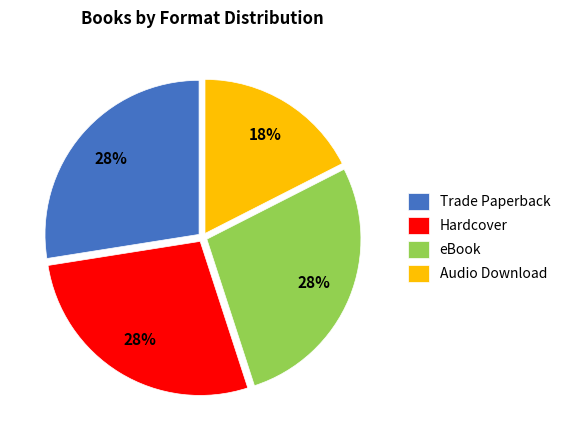

To the nearest percent, what is the difference between the Hardcover and Audio Download slice percentages?

10%